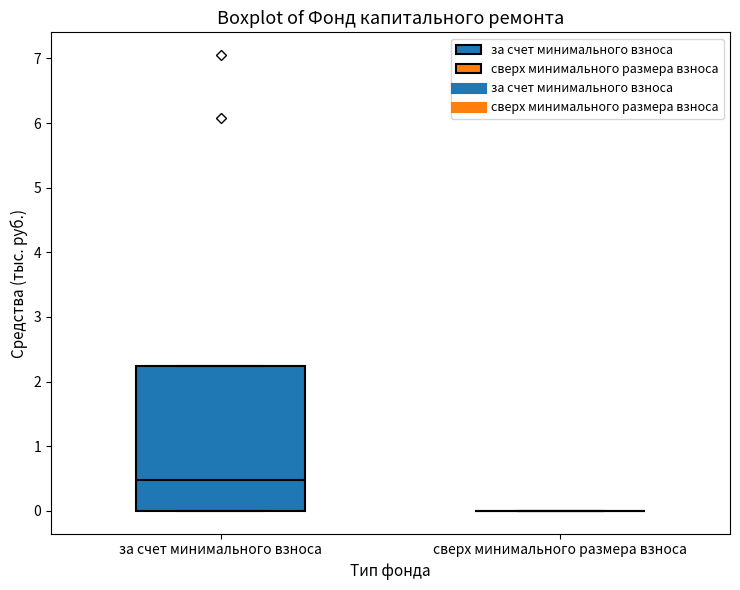

Reading left to right, read every box against the y-axis: the position of its median line, the range the box covers, and the ends of its whiskers. The values are not printed on the chart, so give them approximately, as read against the axis.

за счет минимального взноса: median 0.5, box 0.0 to 2.2, whiskers 0.0 to 2.2
сверх минимального размера взноса: box collapsed to a line at 0.0, whiskers 0.0 to 0.0